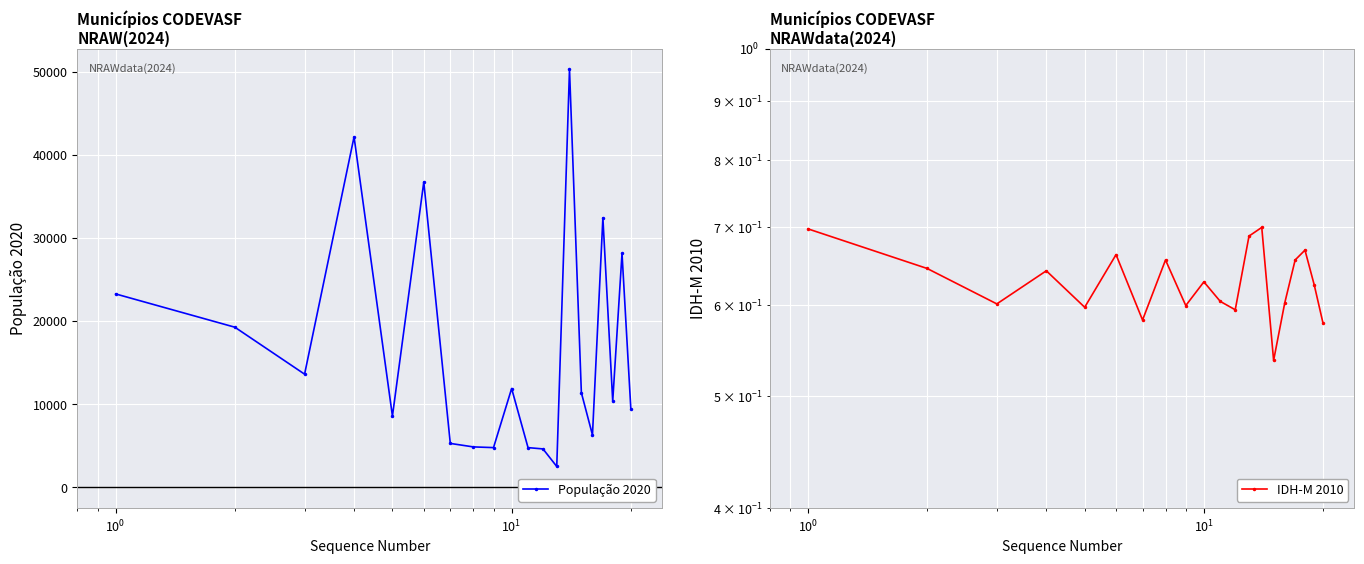

True or false: População 2020 has more than 0 points higher than both neighbors.

True